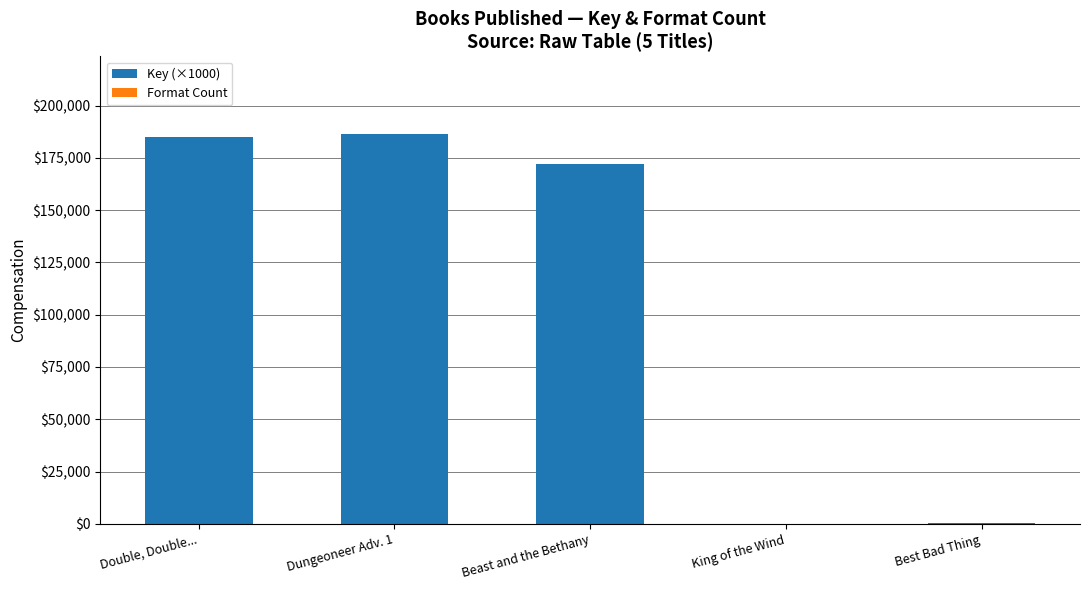

Read the Key (×1000) value at Double, Double..., to the nearest 100.

185200